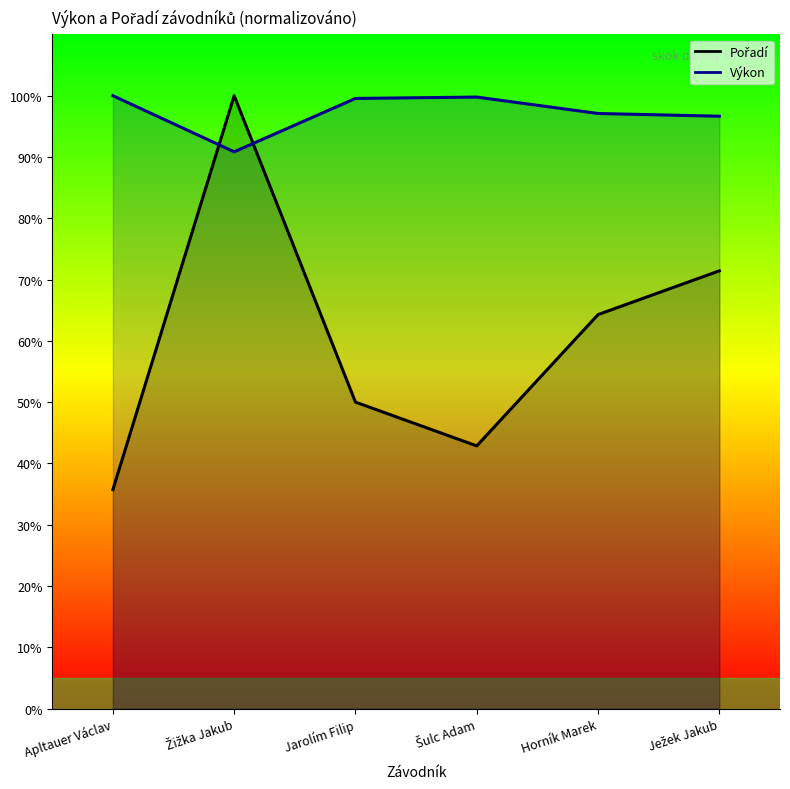

What is the difference between the maximum and second lowest values in the Pořadí series?

57.1